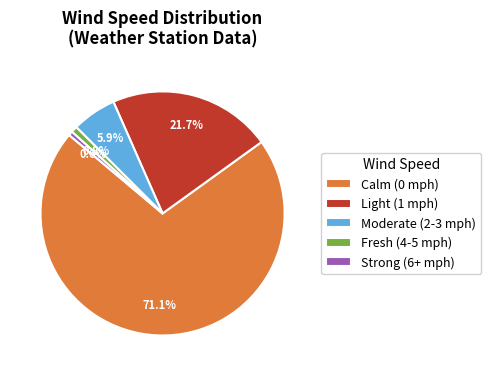

Count the number of slices in the pie.

5